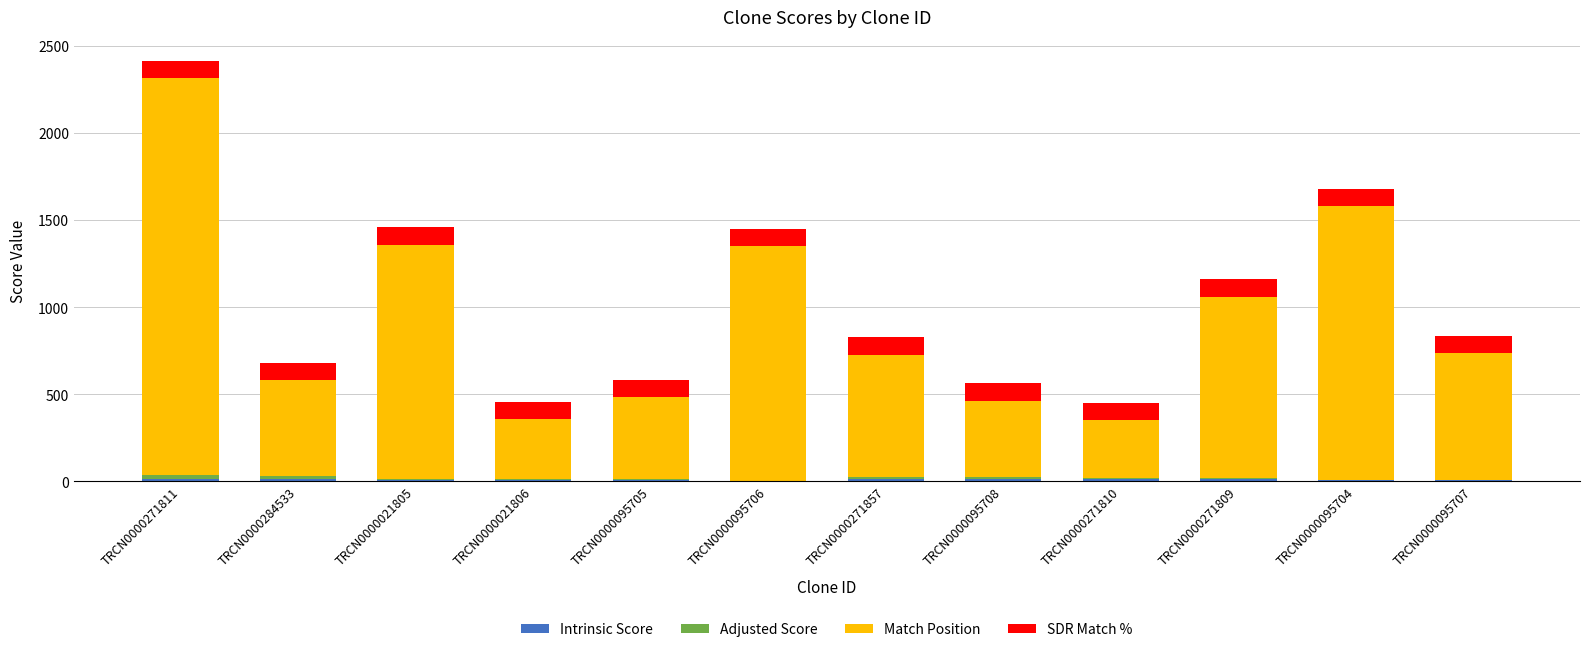

At which category is the sum across all series the highest?

TRCN0000271811